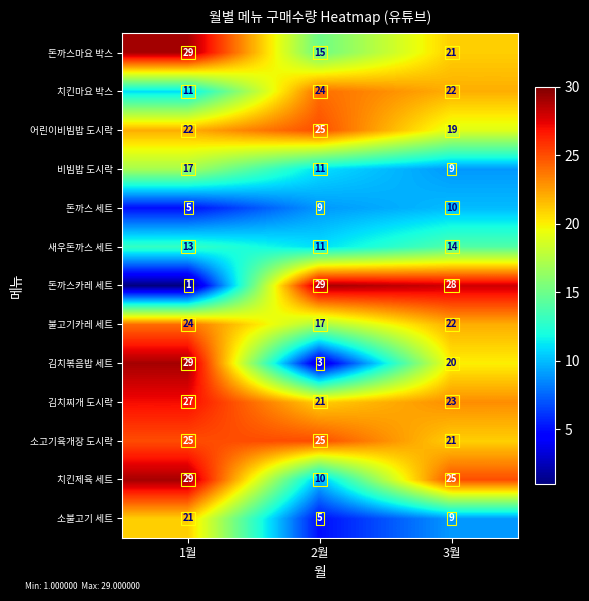

Is it true that 치킨마요 박스 equals 22 at 3월?

True